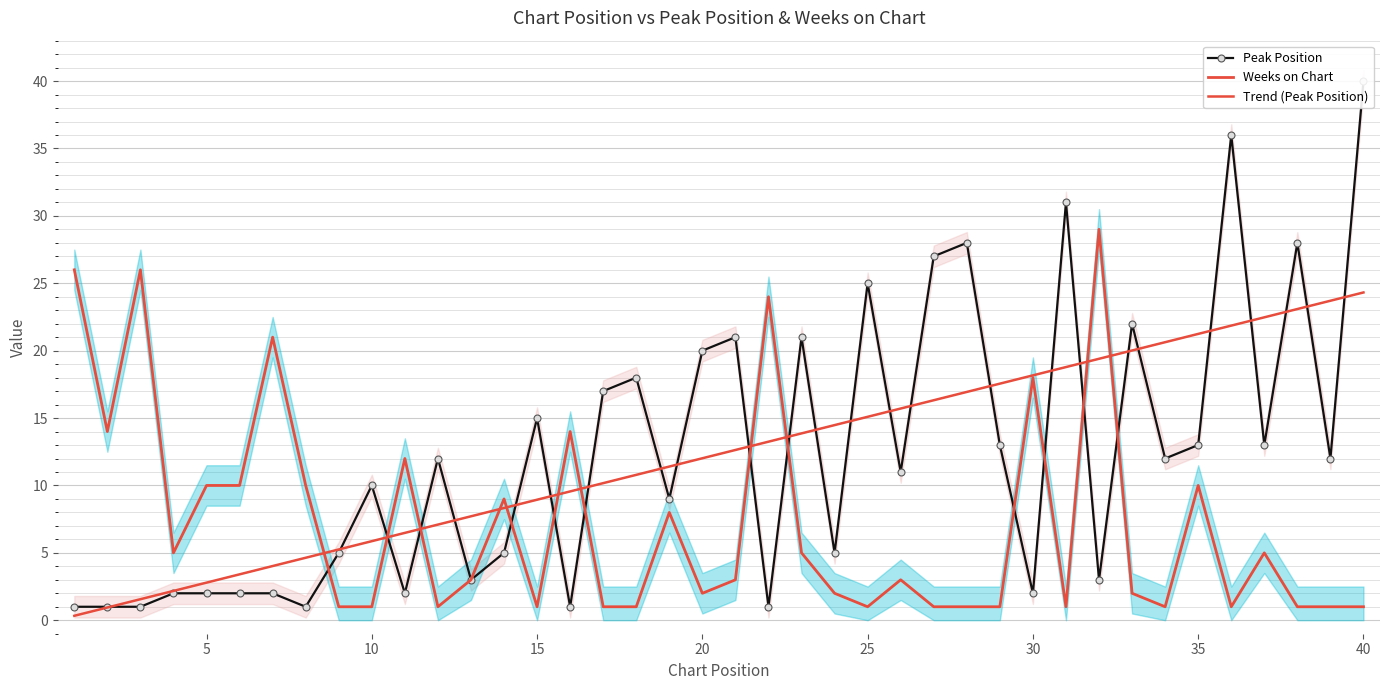

Reading left to right, what are all the values shown in this chart?

Peak Position: 1.0	1.0	1.0	2.0	2.0	2.0	2.0	1.0	5.0	10.0	2.0	12.0	3.0	5.0	15.0	1.0	17.0	18.0	9.0	20.0	21.0	1.0	21.0	5.0	25.0	11.0	27.0	28.0	13.0	2.0	31.0	3.0	22.0	12.0	13.0	36.0	13.0	28.0	12.0	40.0
Weeks on Chart: 26.0	14.0	26.0	5.0	10.0	10.0	21.0	10.0	1.0	1.0	12.0	1.0	3.0	9.0	1.0	14.0	1.0	1.0	8.0	2.0	3.0	24.0	5.0	2.0	1.0	3.0	1.0	1.0	1.0	18.0	1.0	29.0	2.0	1.0	10.0	1.0	5.0	1.0	1.0	1.0
Trend (Peak Position): 0.3	0.9	1.6	2.2	2.8	3.4	4.0	4.6	5.3	5.9	6.5	7.1	7.7	8.3	8.9	9.6	10.2	10.8	11.4	12.0	12.6	13.2	13.9	14.5	15.1	15.7	16.3	16.9	17.6	18.2	18.8	19.4	20.0	20.6	21.2	21.9	22.5	23.1	23.7	24.3